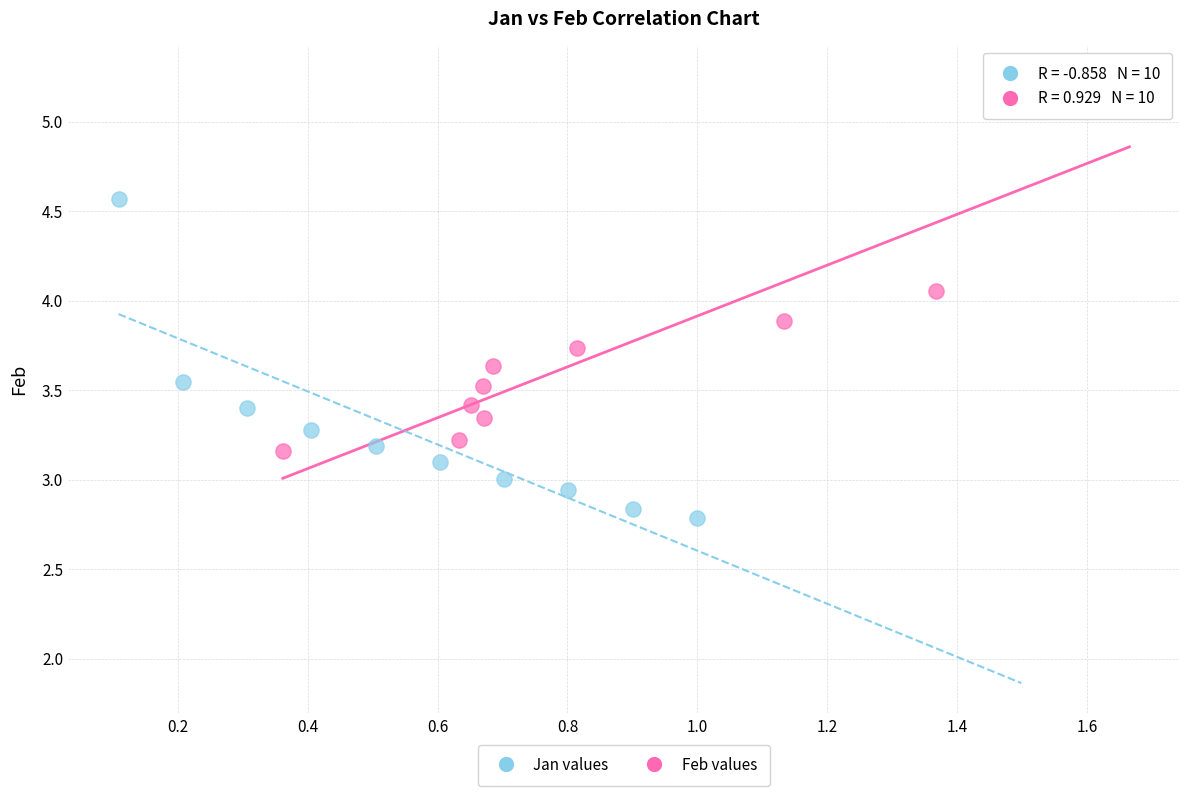

What are all the series names shown in the legend?

Jan values, Feb values